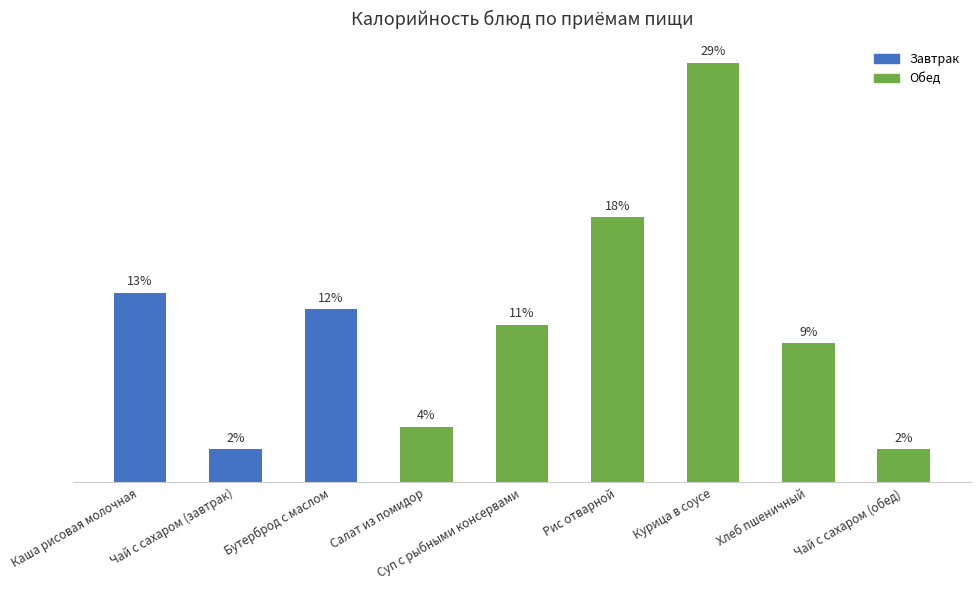

Which label corresponds to the largest value in the chart?

Курица в соусе